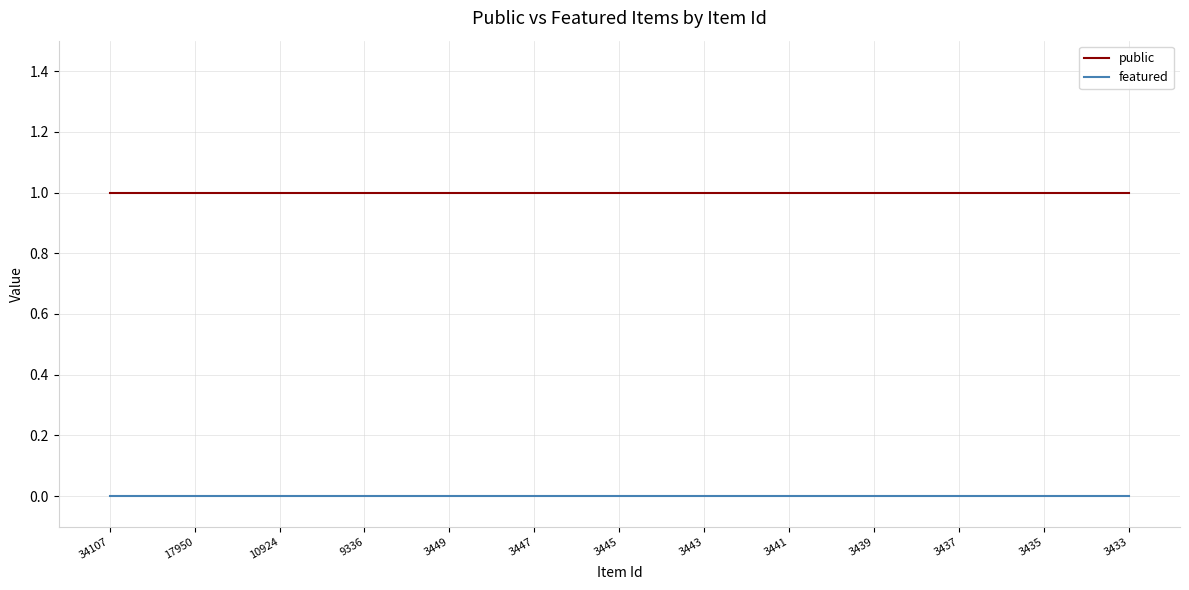

Which series has the largest total across all categories?

public